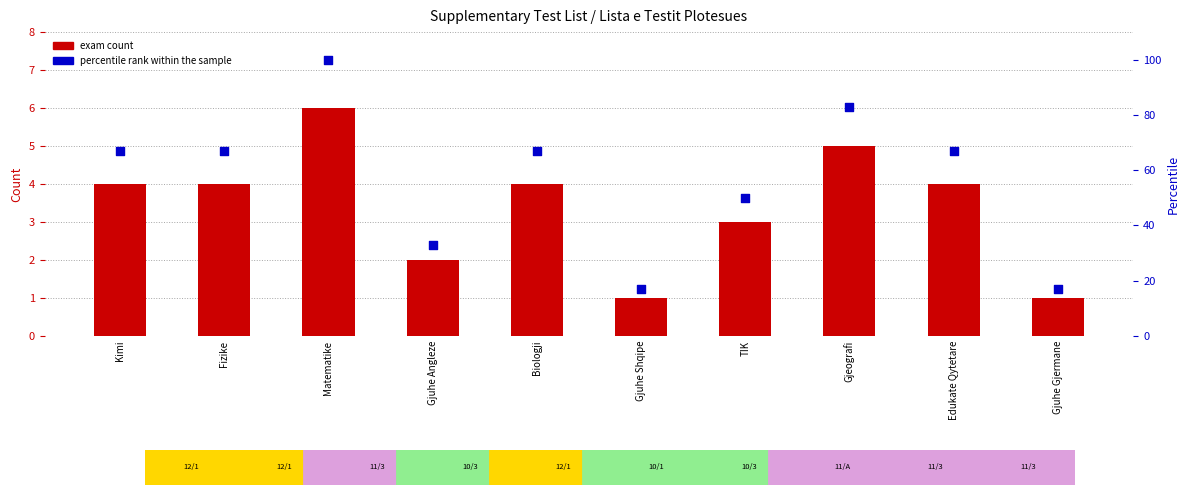

What are all the series names shown in the legend?

exam count, percentile rank within the sample